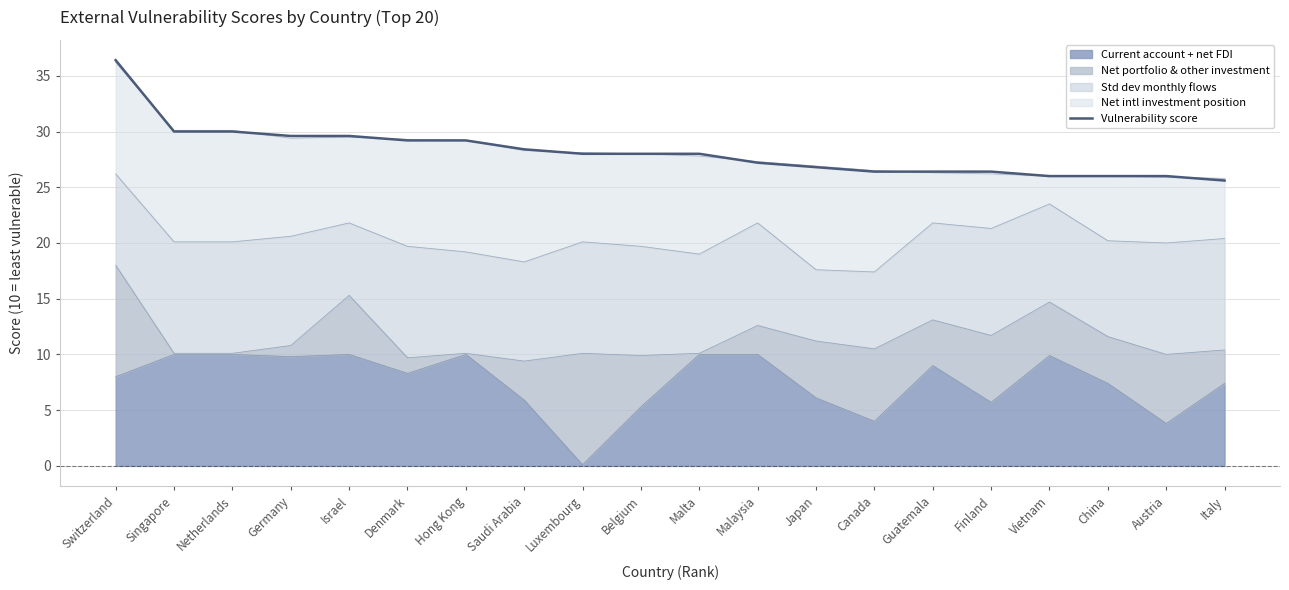

Approximately how many times larger is the value at Malta compared to Austria?

1.1